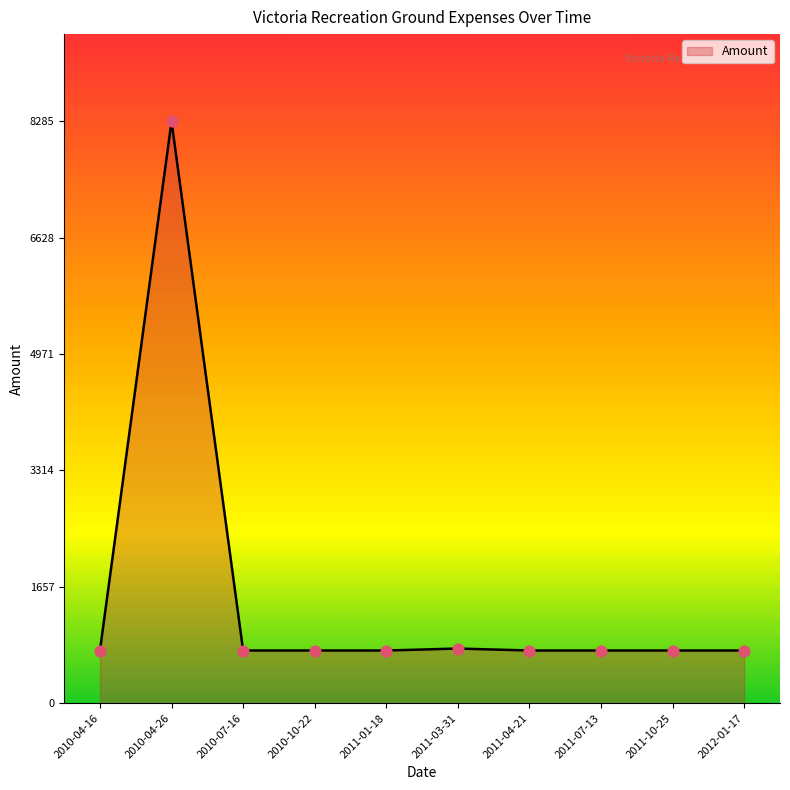

What is the change in value from 2010-04-16 to 2010-04-26?

+7535.0